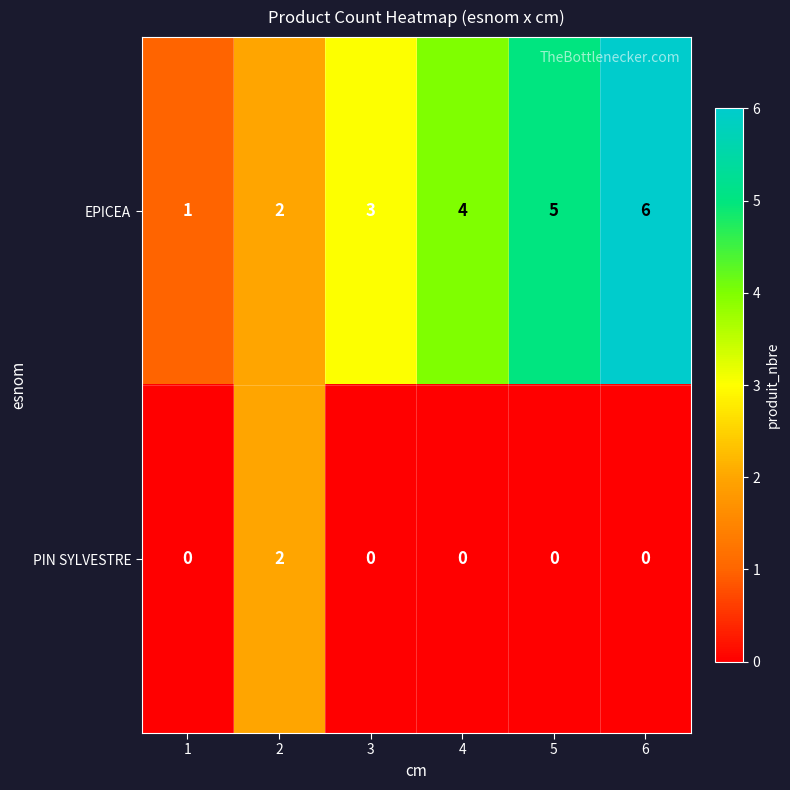

Rank the series at 5 from lowest to highest value.

PIN SYLVESTRE, EPICEA